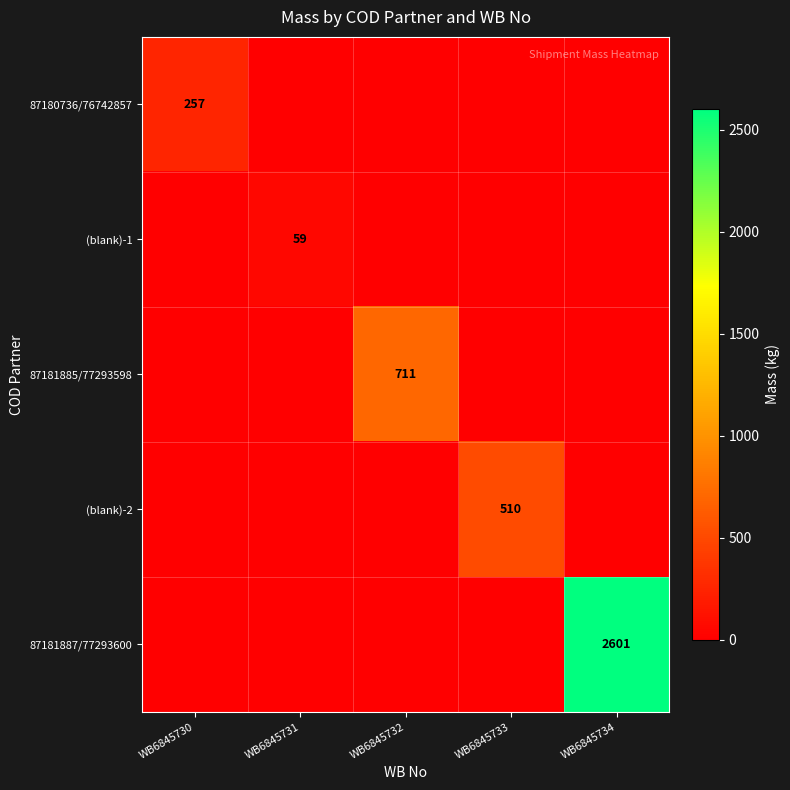

True or false: (blank)-1 has a value of 20 at WB6845731.

False